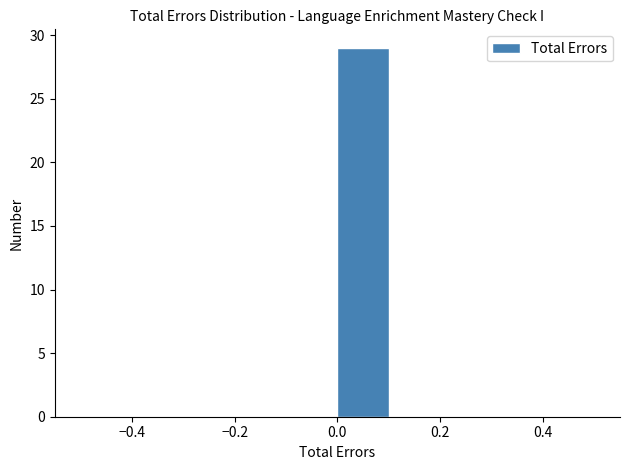

How tall is the bar that spans 0.0 to 0.1 on the x-axis? The values are not printed on the chart, so give them approximately, as read against the axis.

29